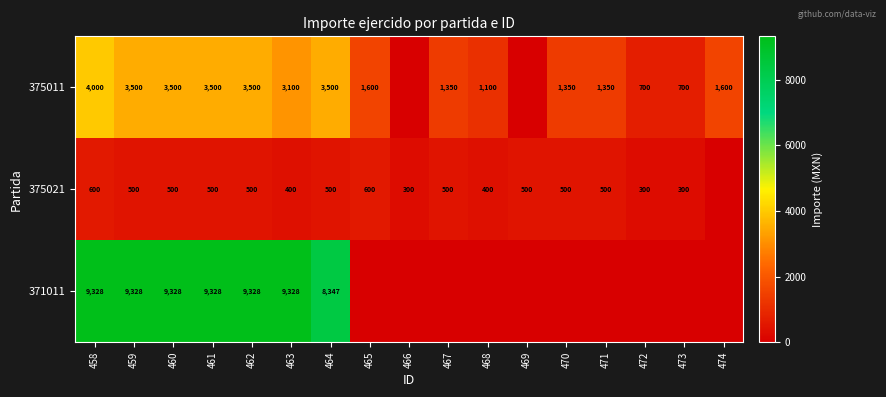

What is the difference between the 371011 values at 462 and 464?

981